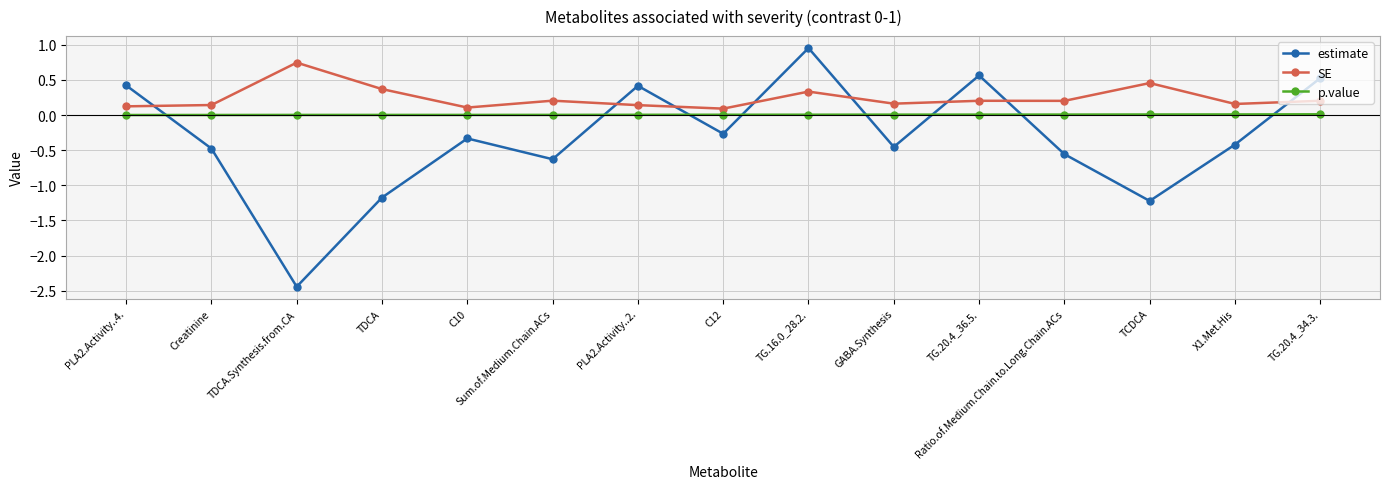

True or false: estimate has more than 1 points higher than both neighbors.

True